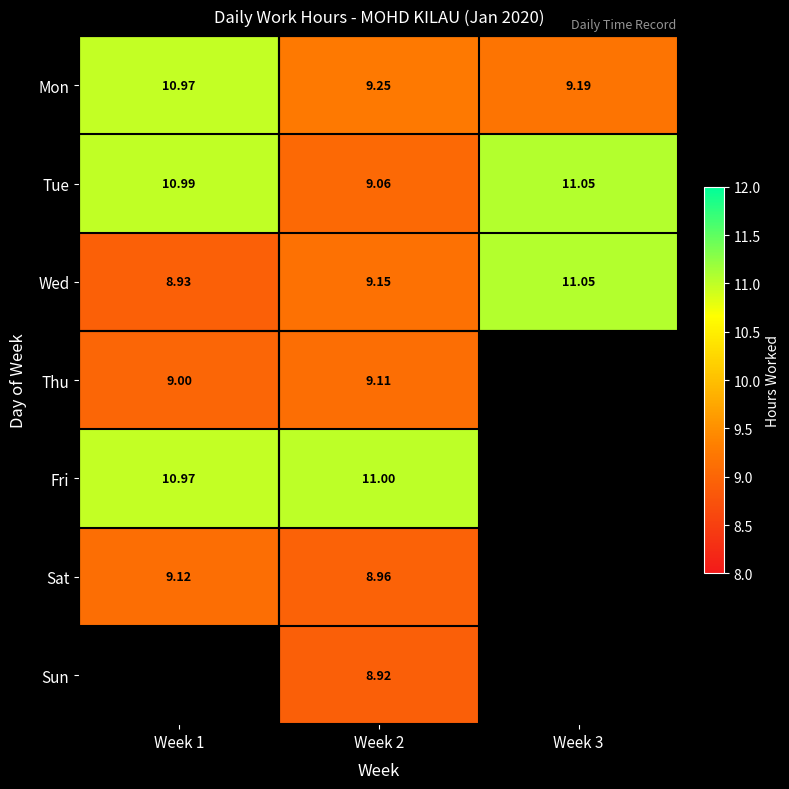

At how many categories does at least one series exceed 10?

3